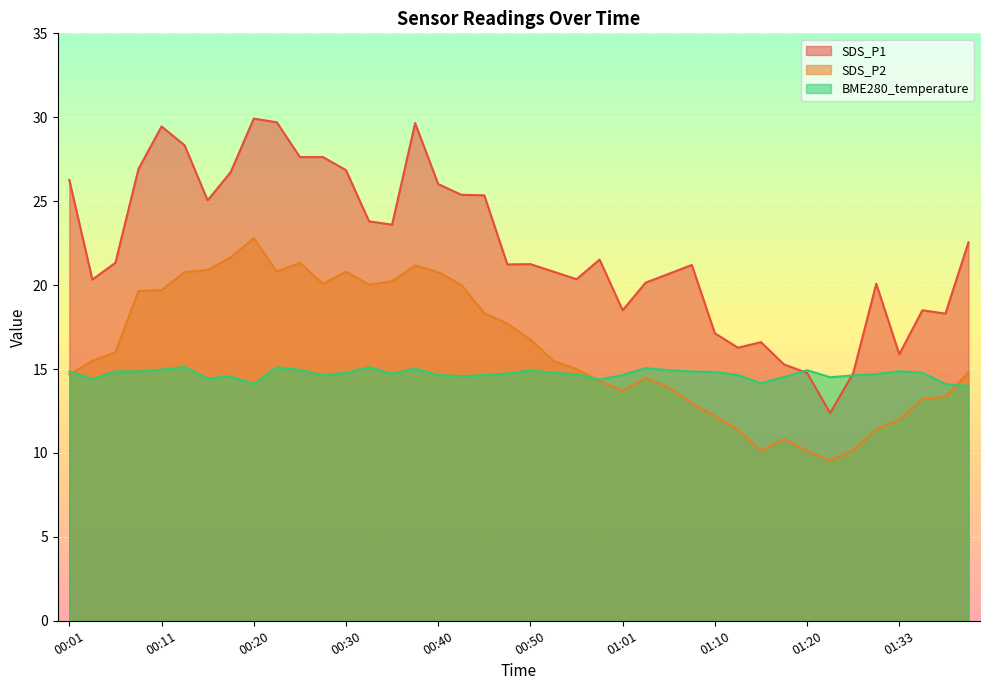

True or false: BME280_temperature and SDS_P1 cross at least once.

True